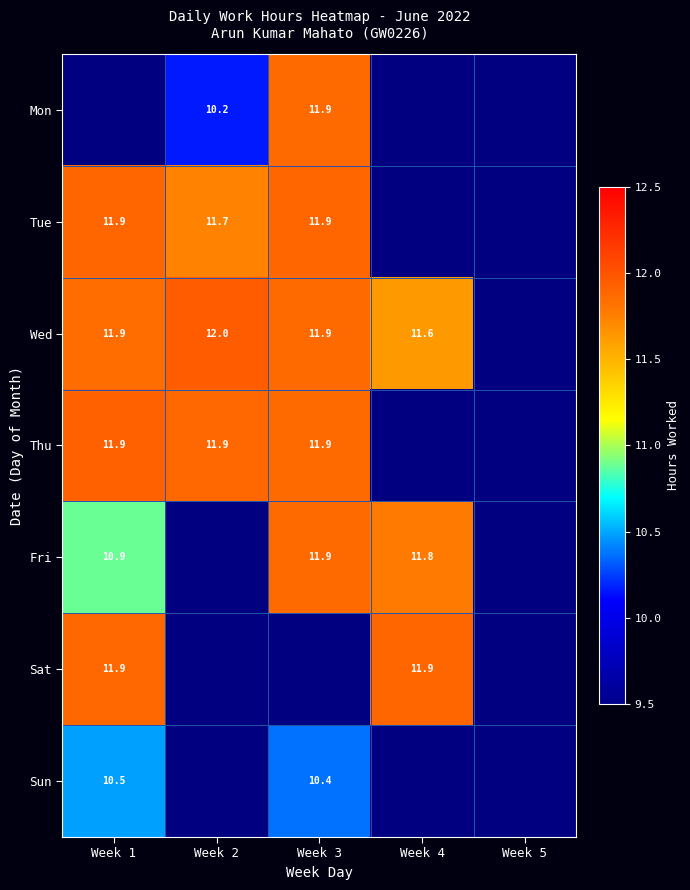

What is the smallest value displayed?

10.2